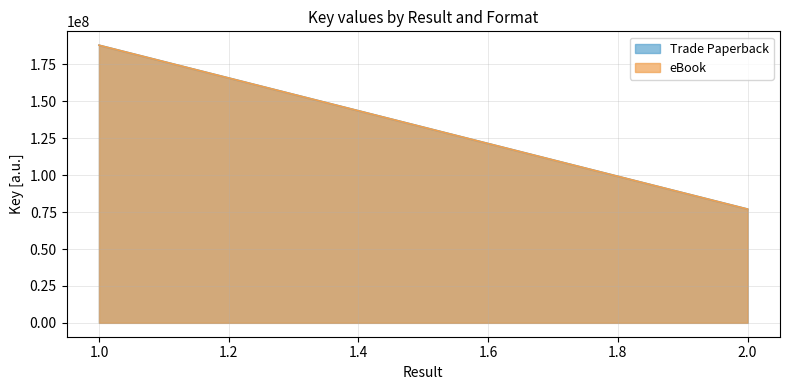

Which series has the largest range (max minus min)?

Trade Paperback